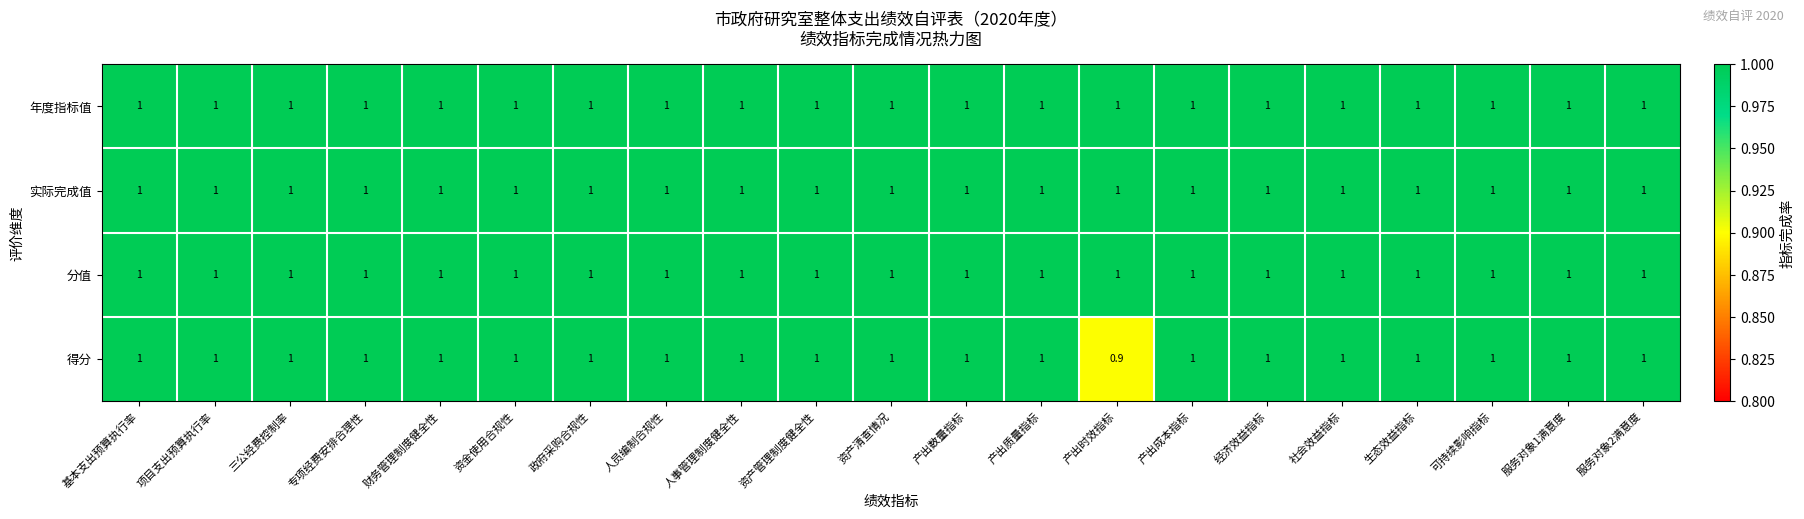

What is the minimum value for 实际完成值?

1.0